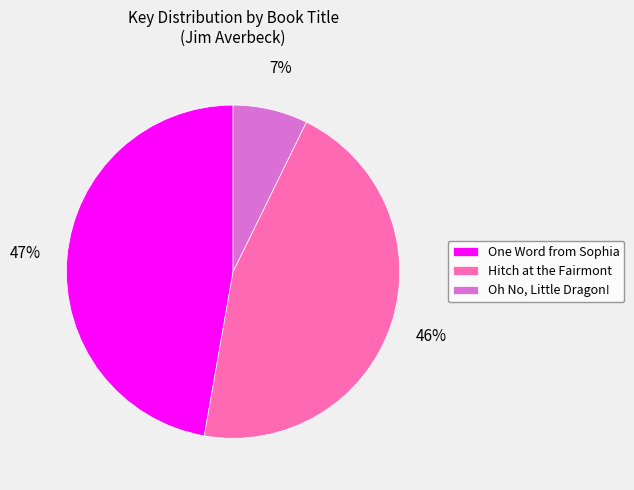

Is Hitch at the Fairmont the majority of the pie?

No